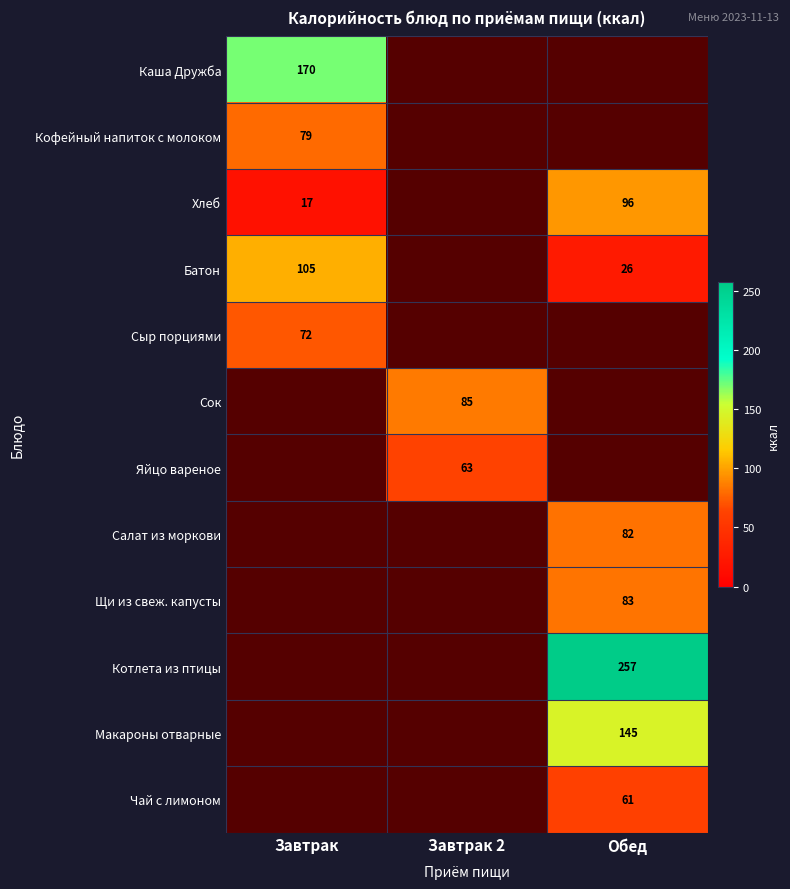

The Котлета из птицы series shows 257 at Обед. True or false?

True